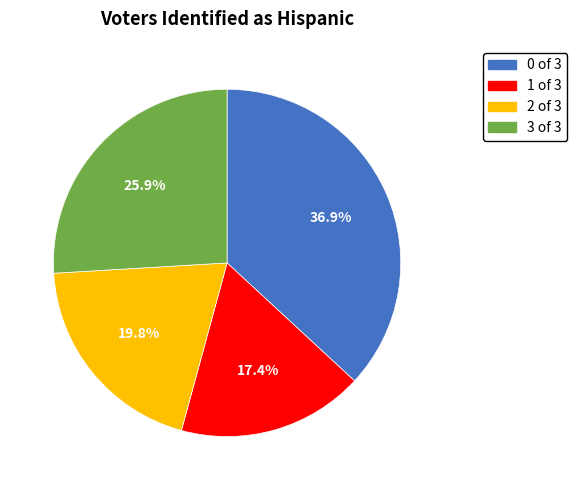

What is the largest slice in the pie chart?

0 of 3